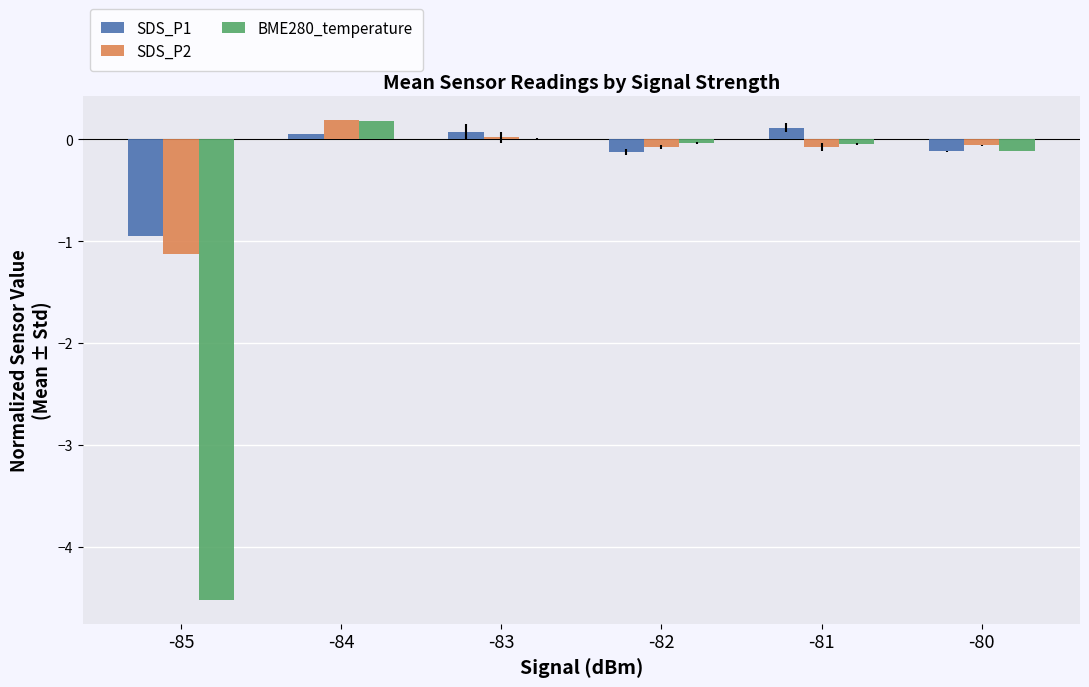

Read the BME280_temperature value at -85.

-4.5